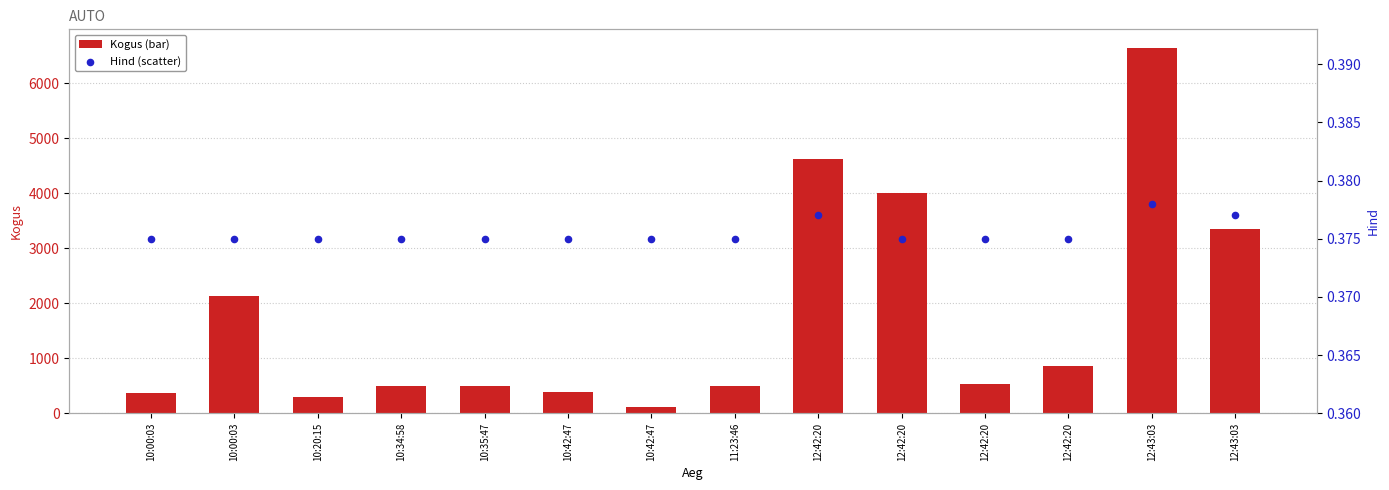

At how many categories does at least one series exceed 2889?

4